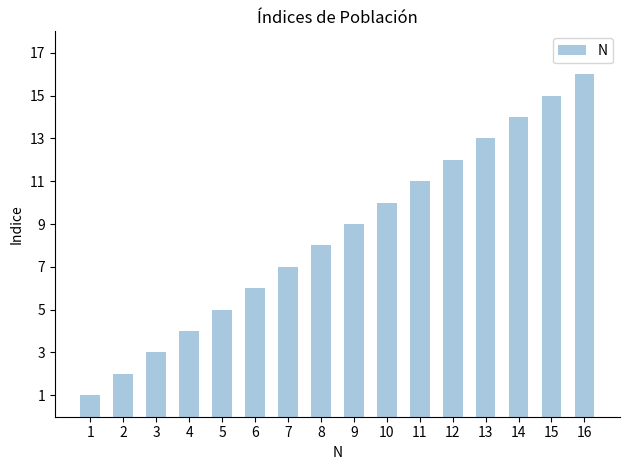

What is the ratio of the value at 4 to the value at 5?

0.8